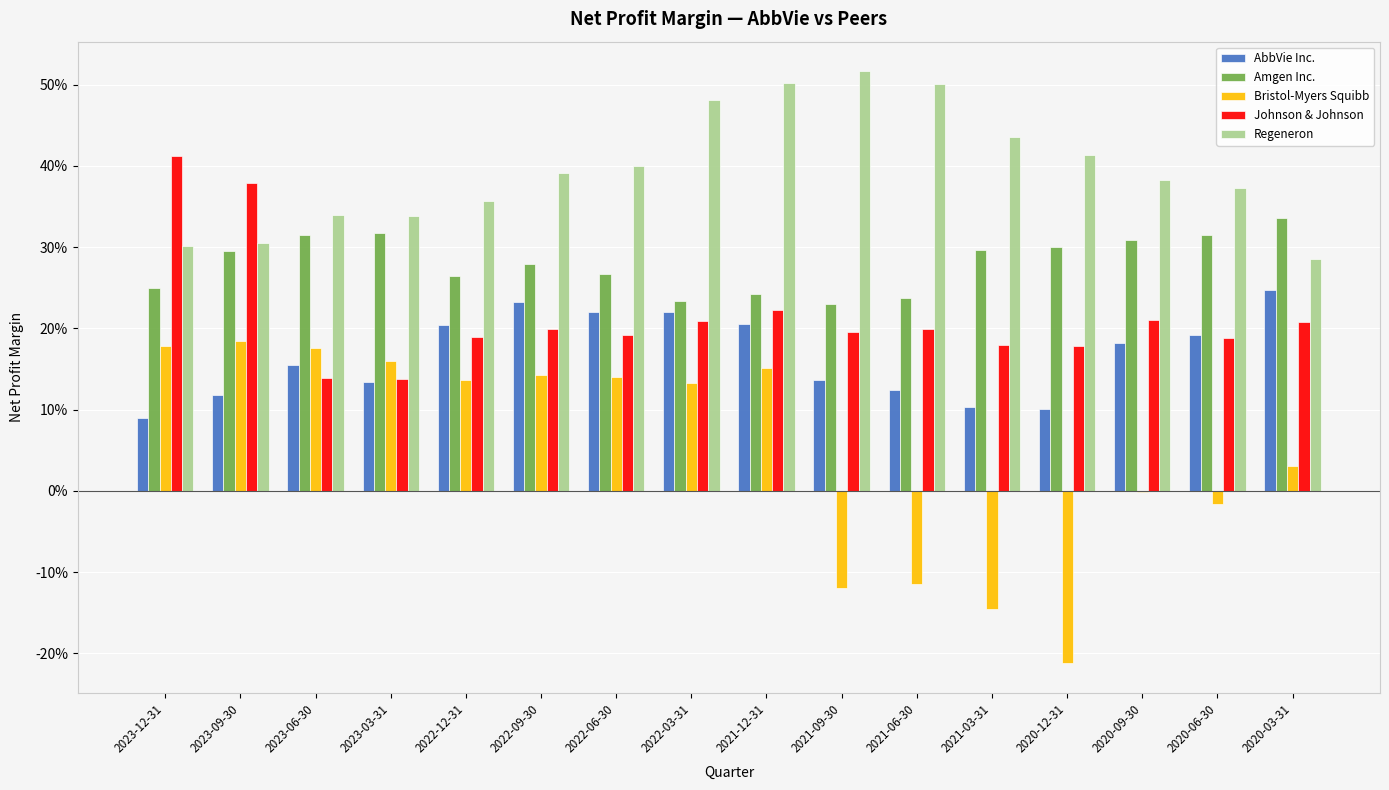

Which series has the largest range (max minus min)?

Bristol-Myers Squibb